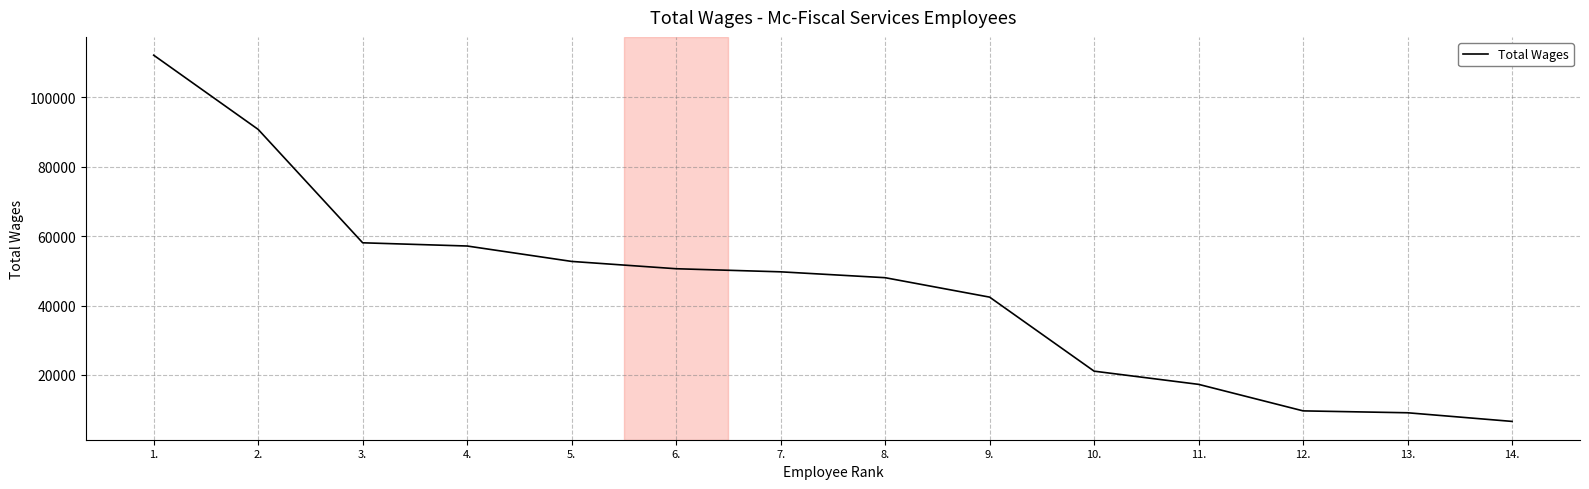

Is it true that the value at 3. is 93042?

False